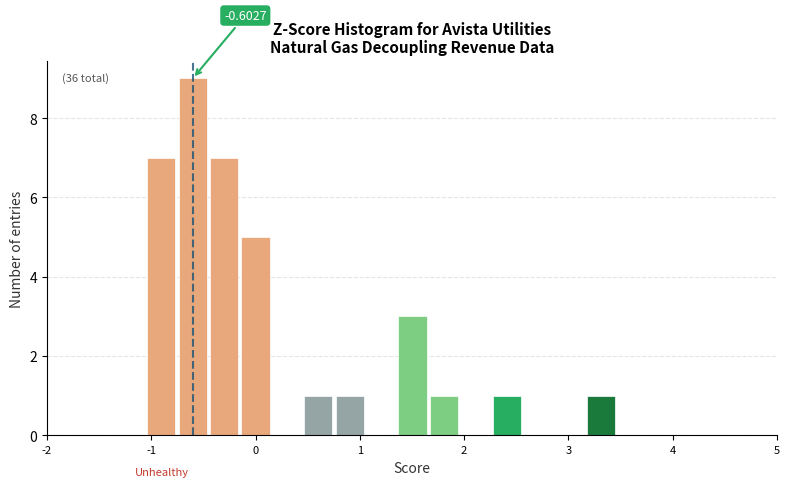

Read against the x-axis, roughly where is the centre of the tallest bar?

-0.6